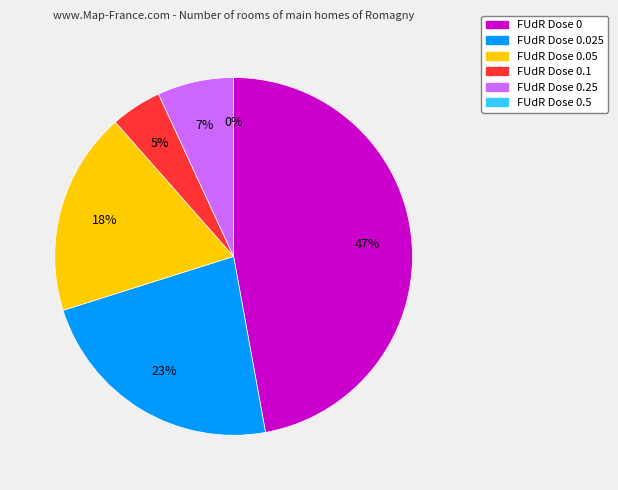

What percentage is NOT represented by 0.1?

95.4%